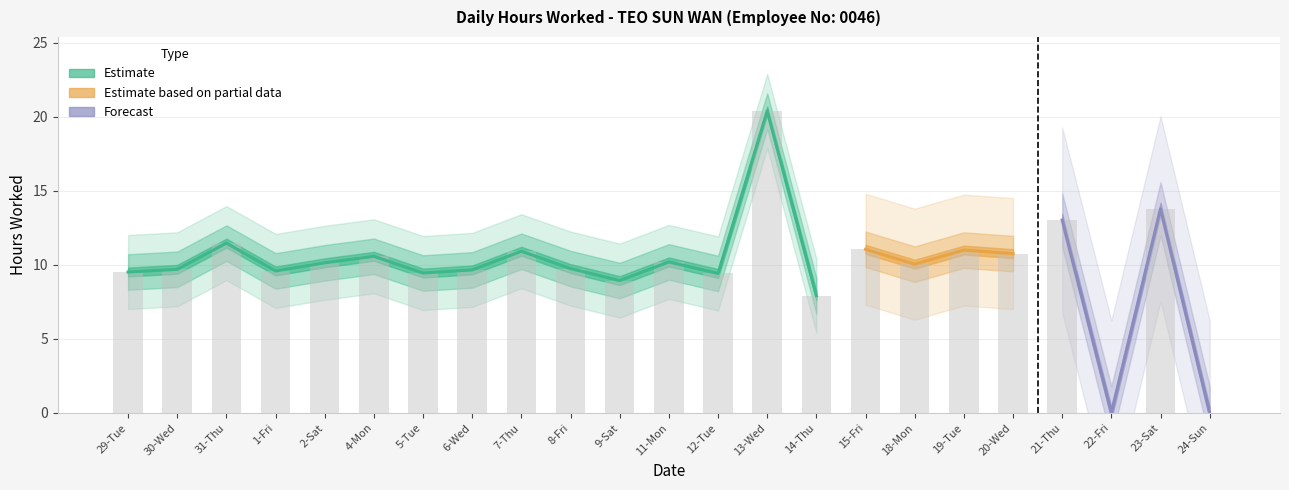

What is the value of the 10th bar from the left?

9.8